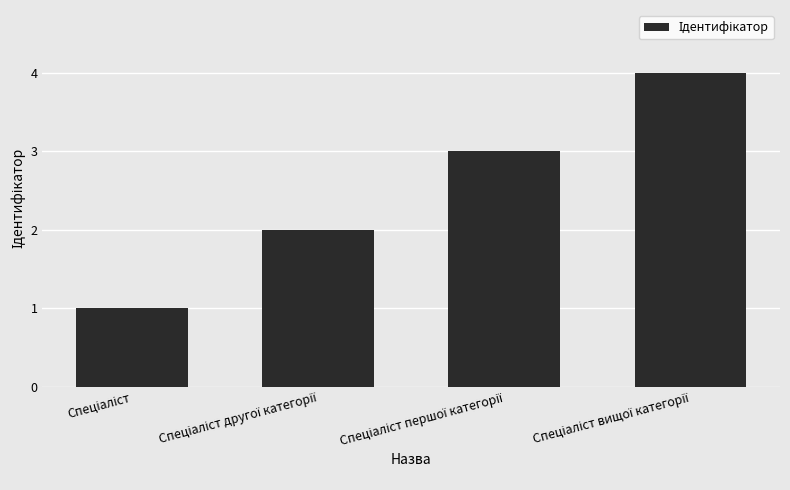

What is the sum of all values?

10